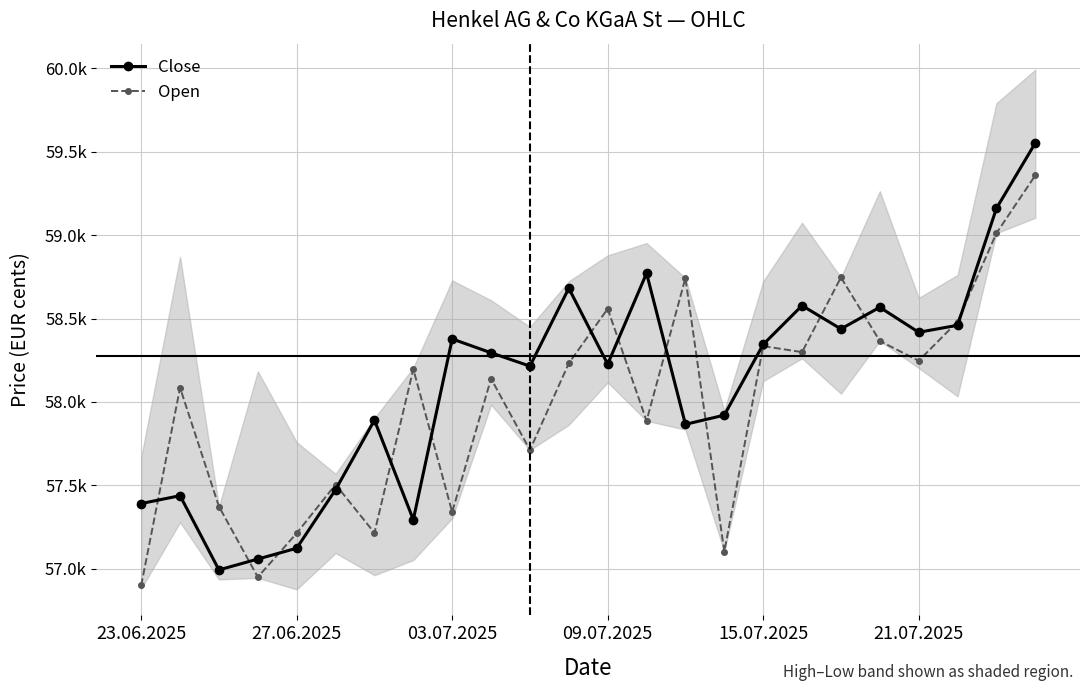

The value of Close at 22 is 59161. True or false?

True